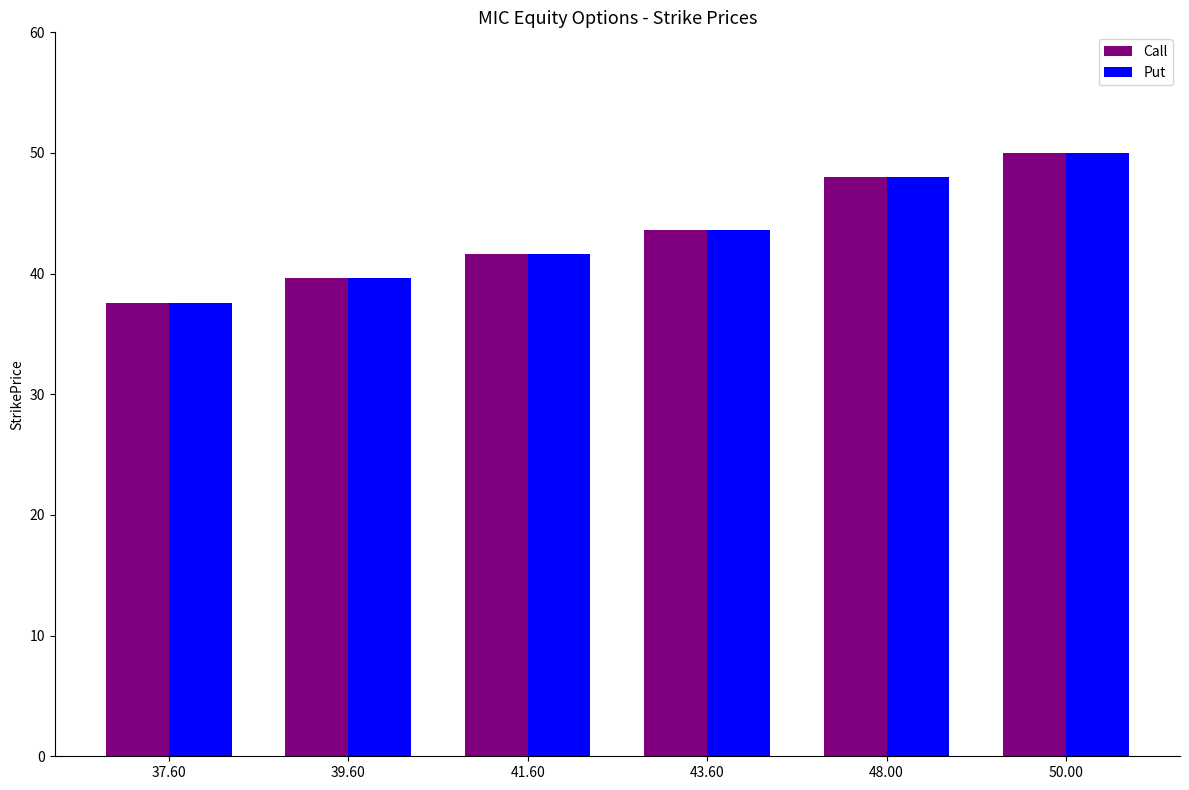

What are all the series names shown in the legend?

Call, Put